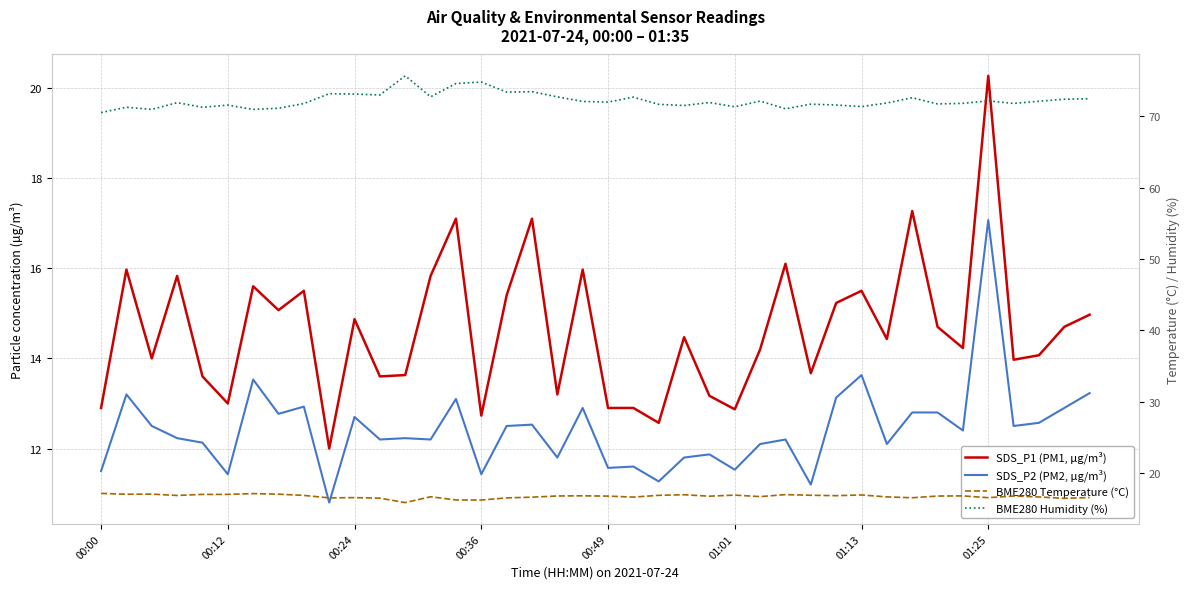

What is the total value across all series at 17?

119.7